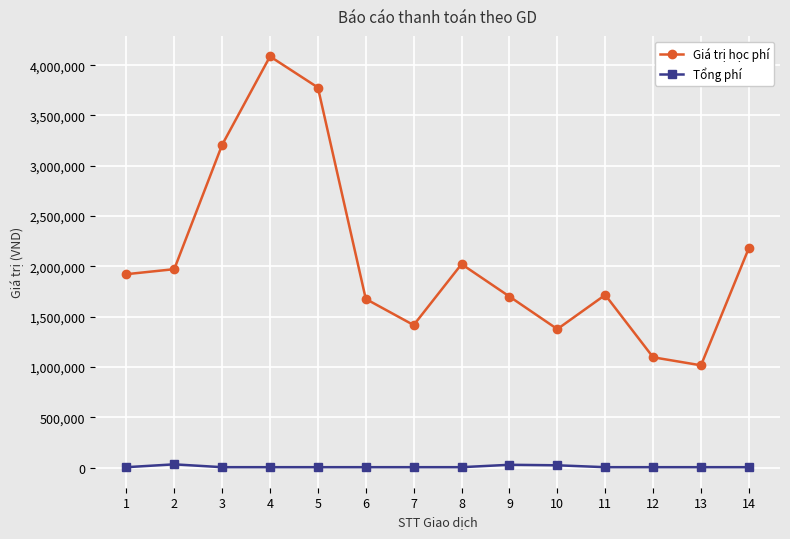

Which series changed the most between 1 and 10?

Giá trị học phí